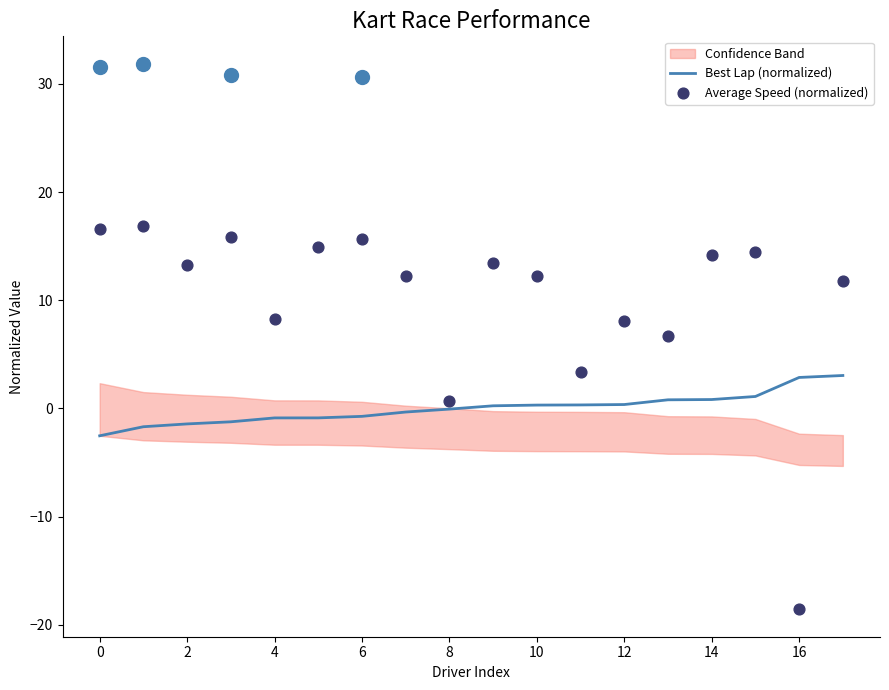

What is the highest value of the Best Lap (normalized) series?

3.0